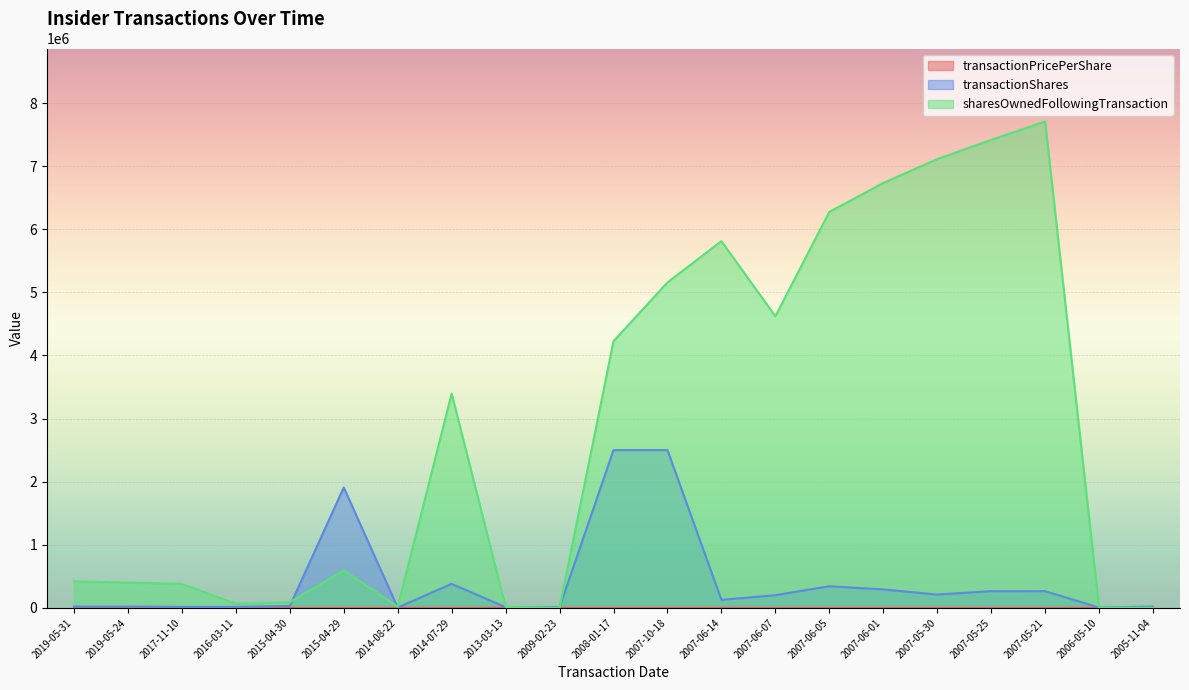

Which series changed the most between 2013-03-13 and 2007-05-25?

sharesOwnedFollowingTransaction